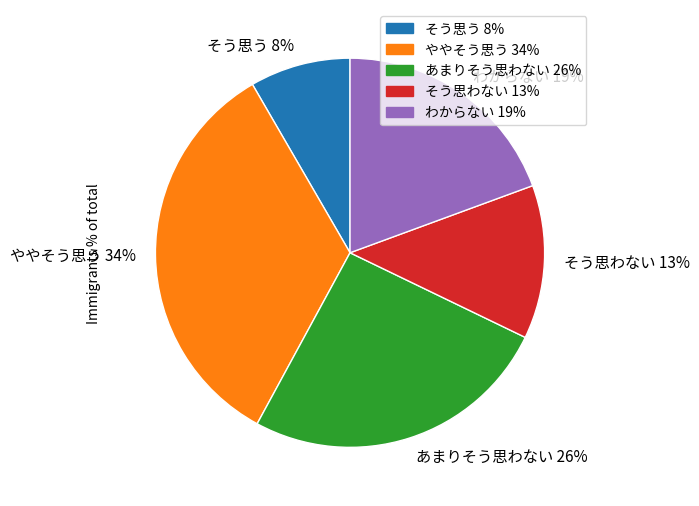

Combined, do そう思う 8% and そう思わない 13% account for over 50%?

No